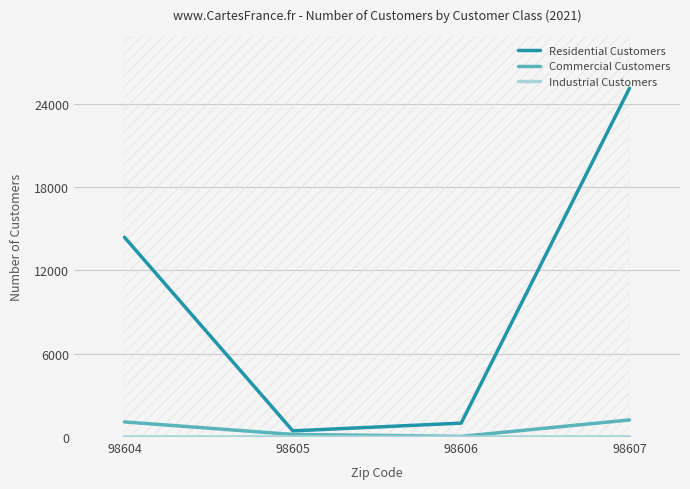

Is it true that Industrial Customers equals 4 at 98604?

False